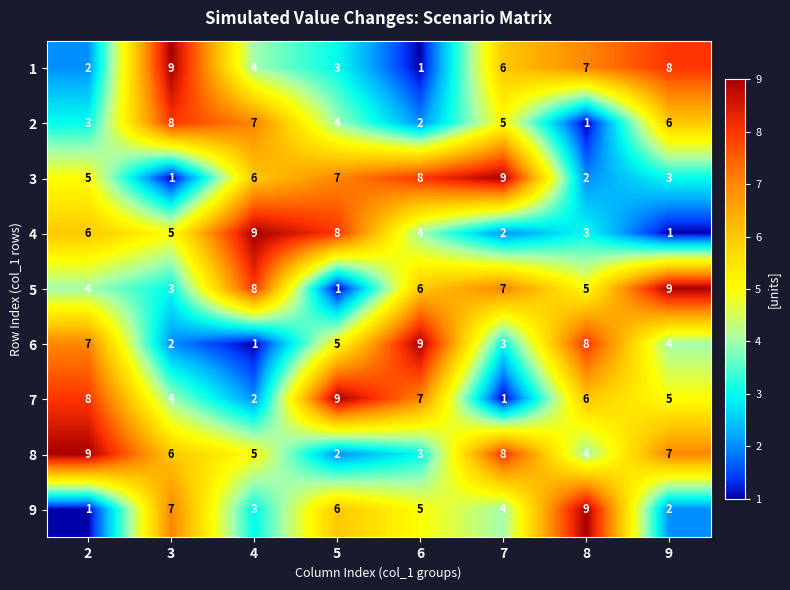

Is it true that 4 equals 9 at 2?

False